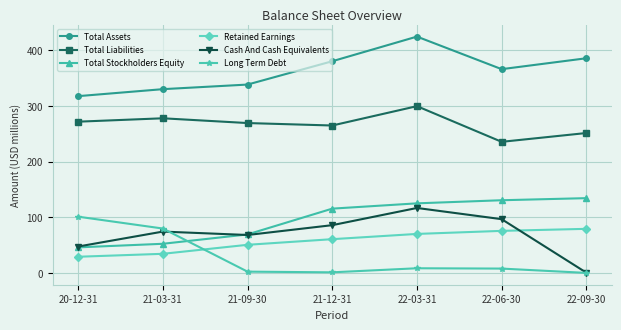

What is the lowest value of the Total Stockholders Equity series?

45.9